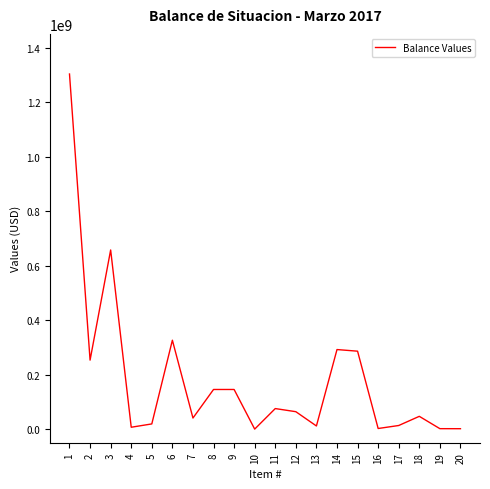

At which category does the data reach its first local peak?

3